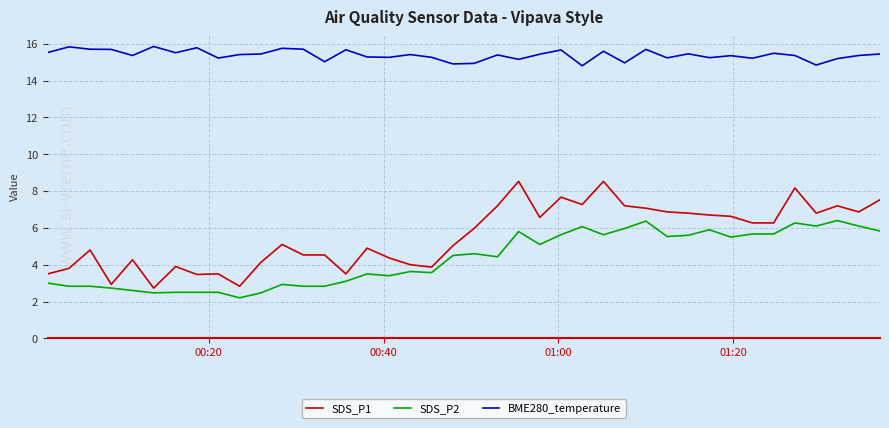

True or false: SDS_P2 and BME280_temperature intersect in this chart.

False